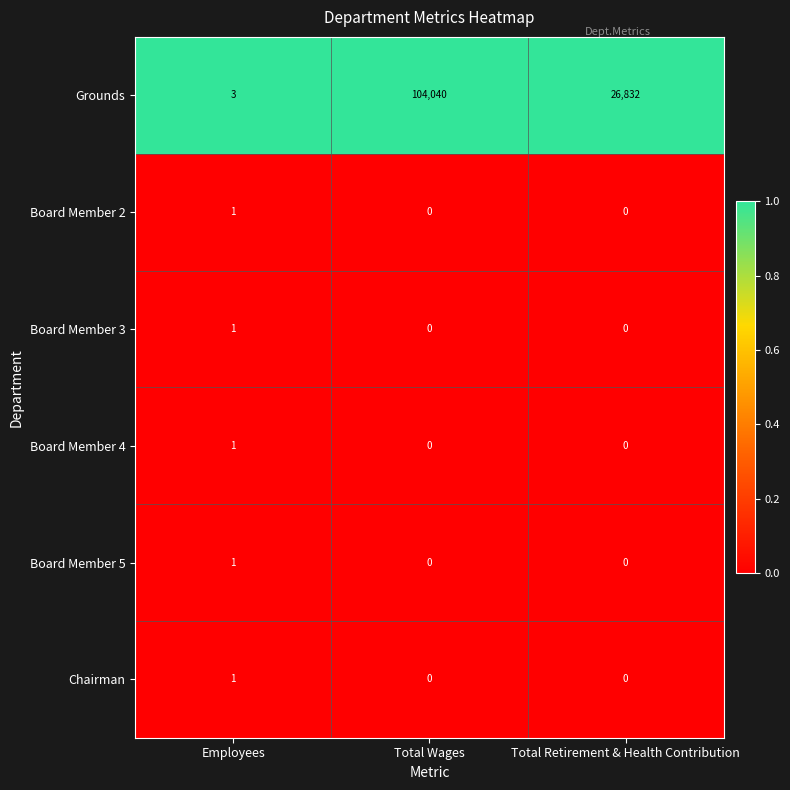

Which series has the widest spread of values?

Grounds